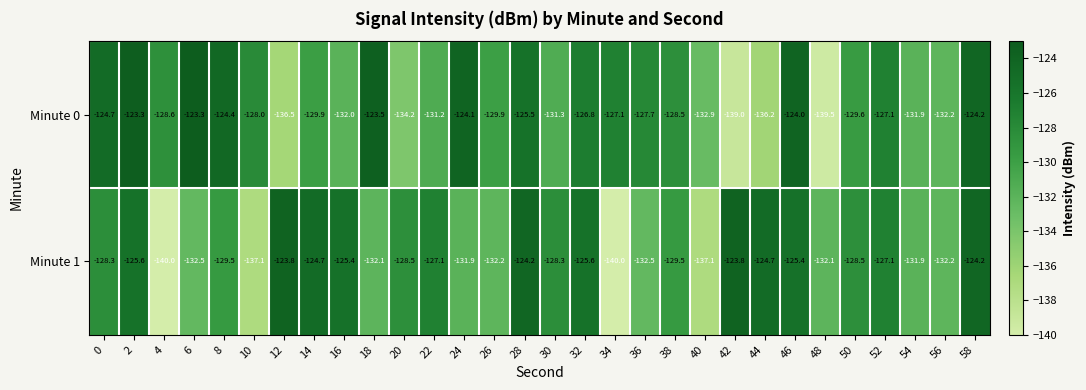

What is the greatest value displayed?

-123.3